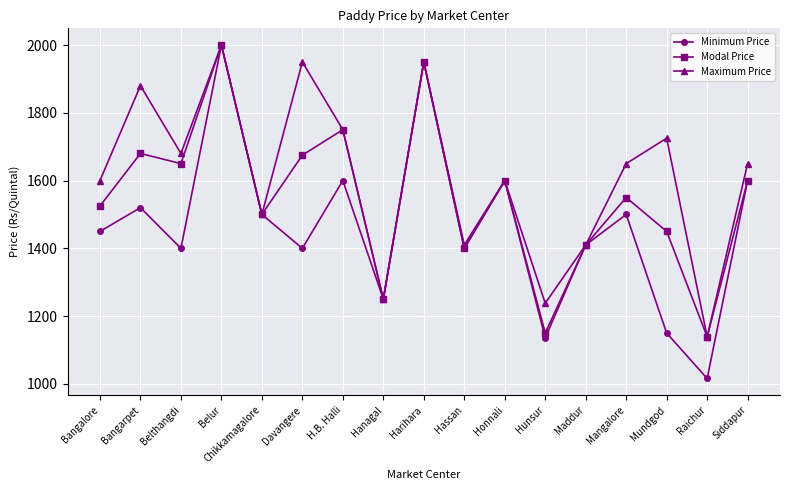

What is the sum of all Modal Price values?

26279